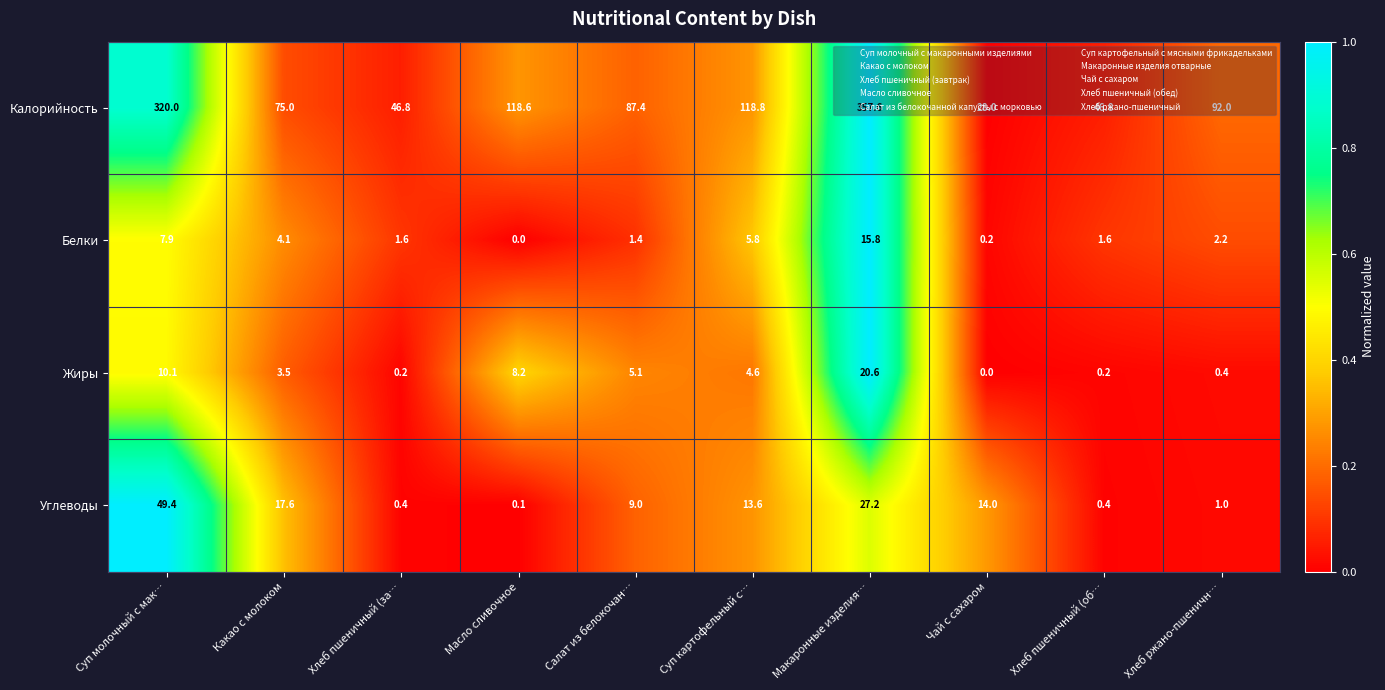

What is the difference between the highest and lowest values at Суп молочный с мак…?

312.1